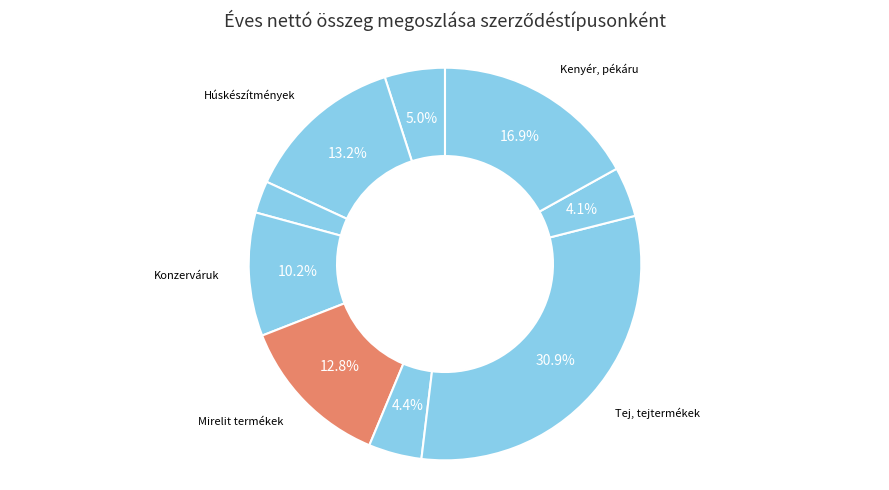

How many slices are in this pie chart?

9